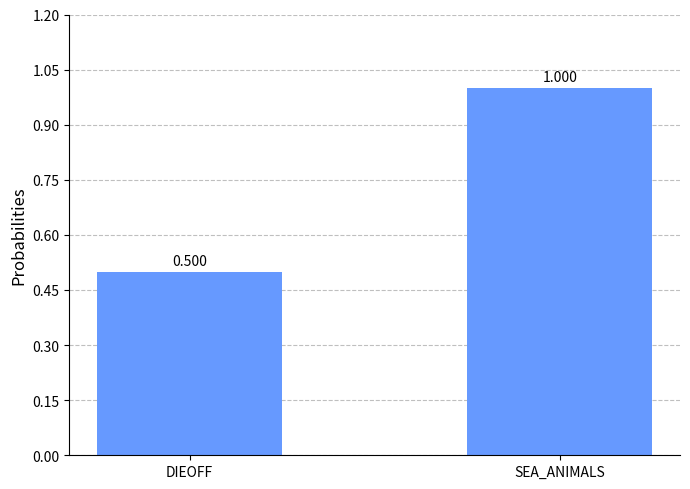

True or false: the data shows 0.7 at DIEOFF.

False